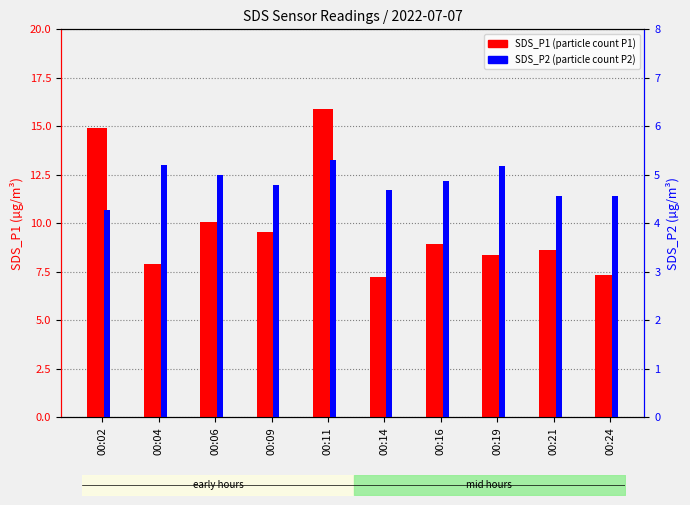

Is it true that SDS_P2 equals 4.6 at 00:21?

True